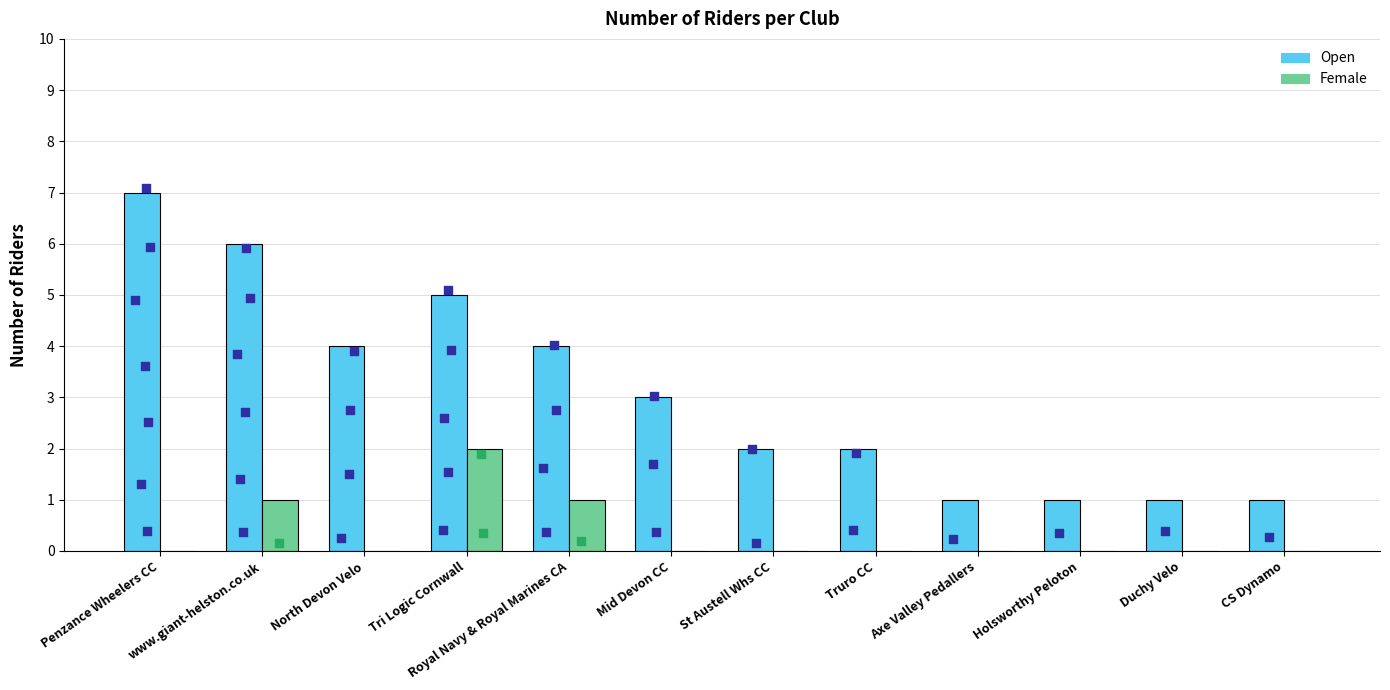

Which series has the largest total across all categories?

Open